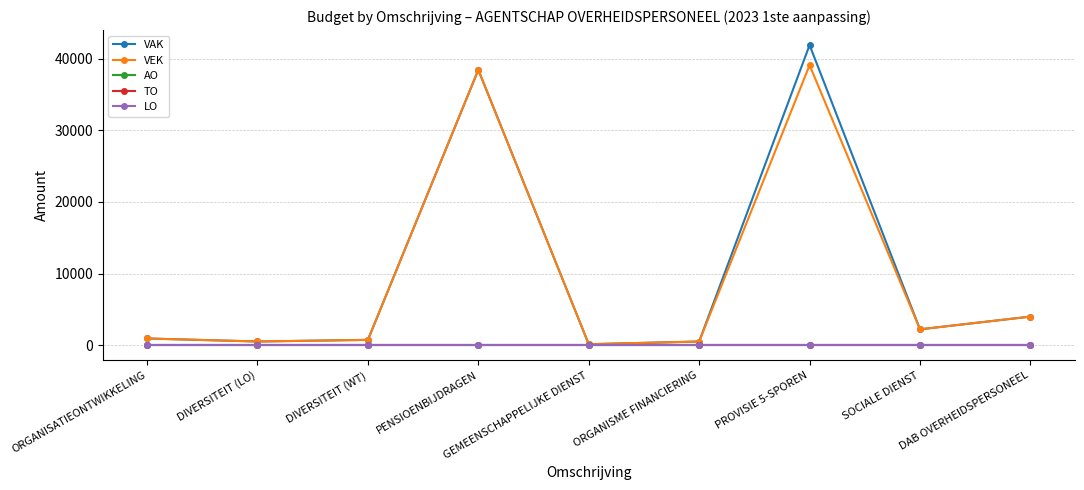

Does the chart have visible grid lines?

Yes